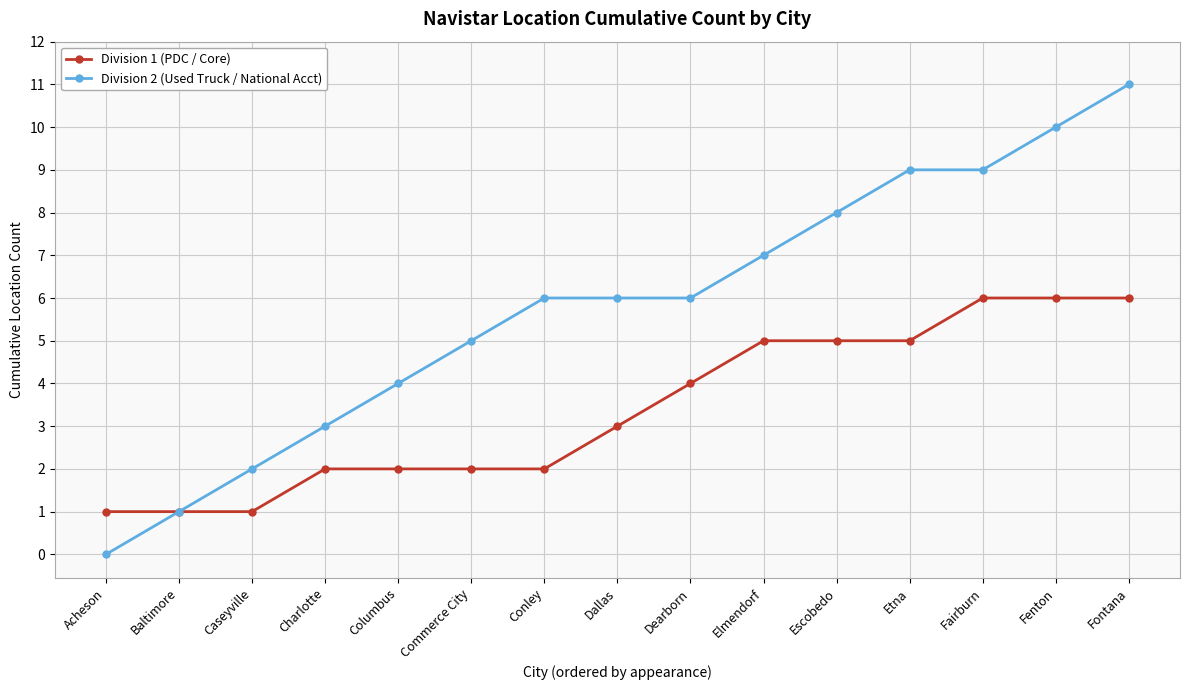

Count the number of data series in this chart.

2